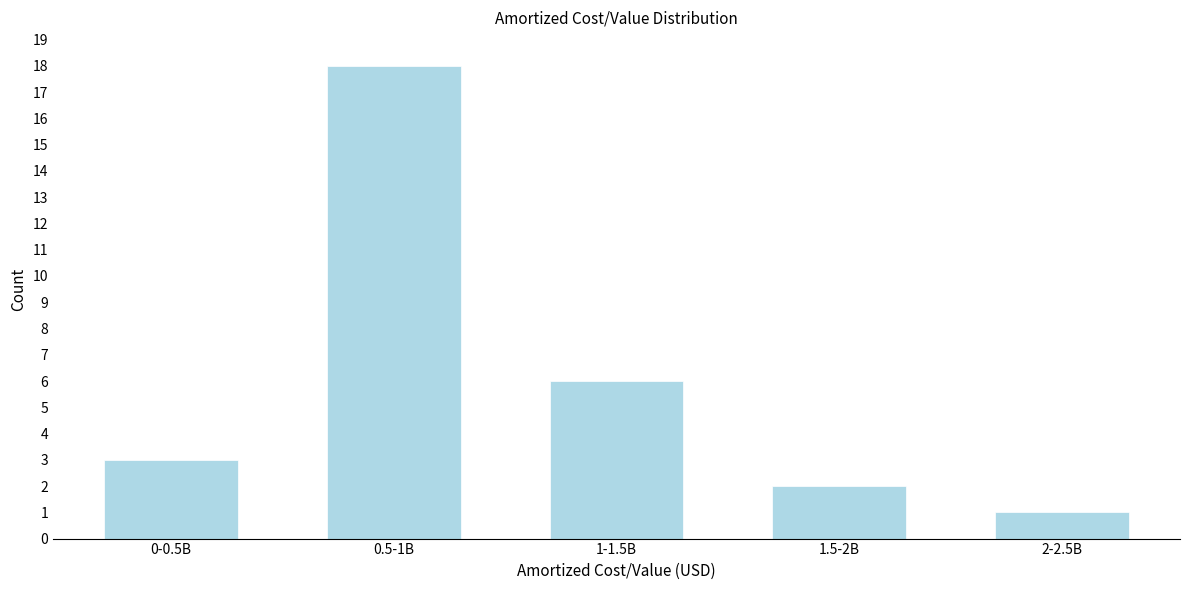

Reading left to right, extract all data points from this chart.

0-0.5B=3	0.5-1B=18	1-1.5B=6	1.5-2B=2	2-2.5B=1